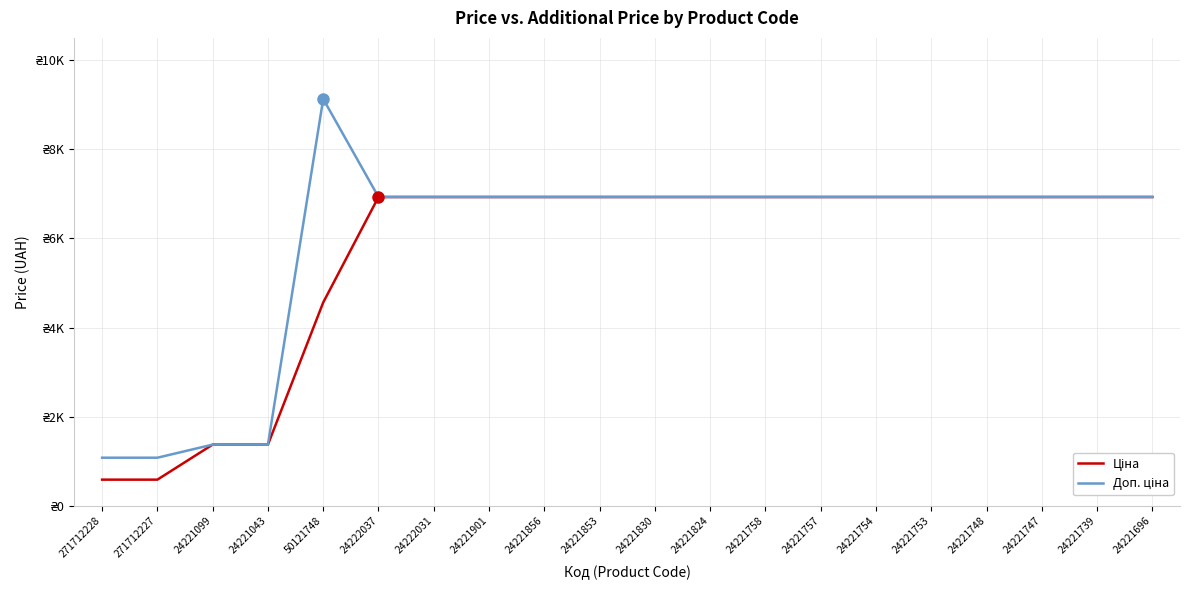

Which series has the largest total across all categories?

Доп. ціна